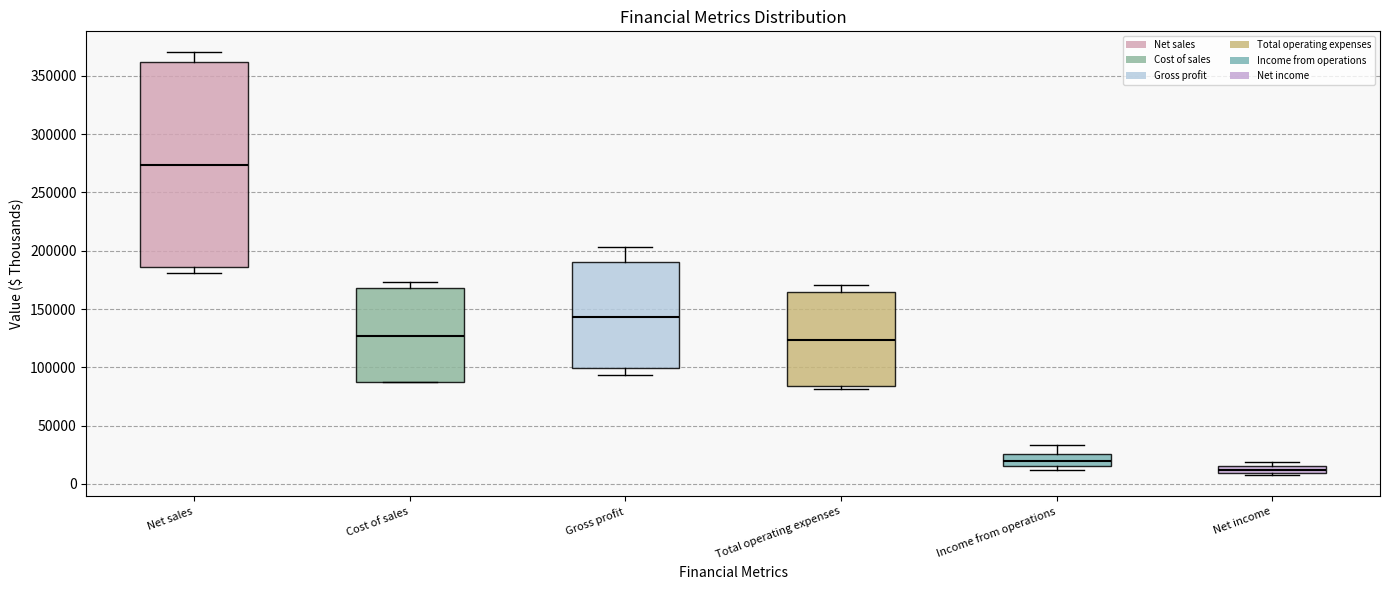

Which box has the lowest median line?

Net income